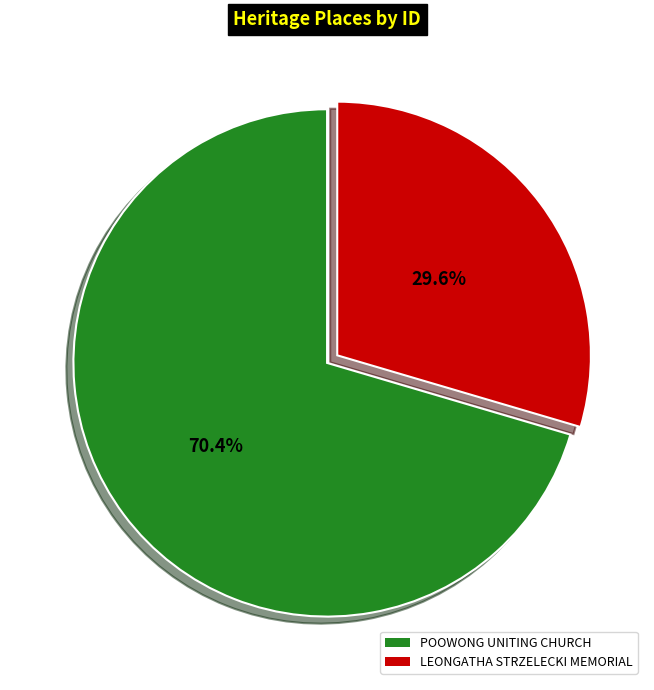

To the nearest percent, what percentage of the pie is POOWONG UNITING CHURCH?

70%